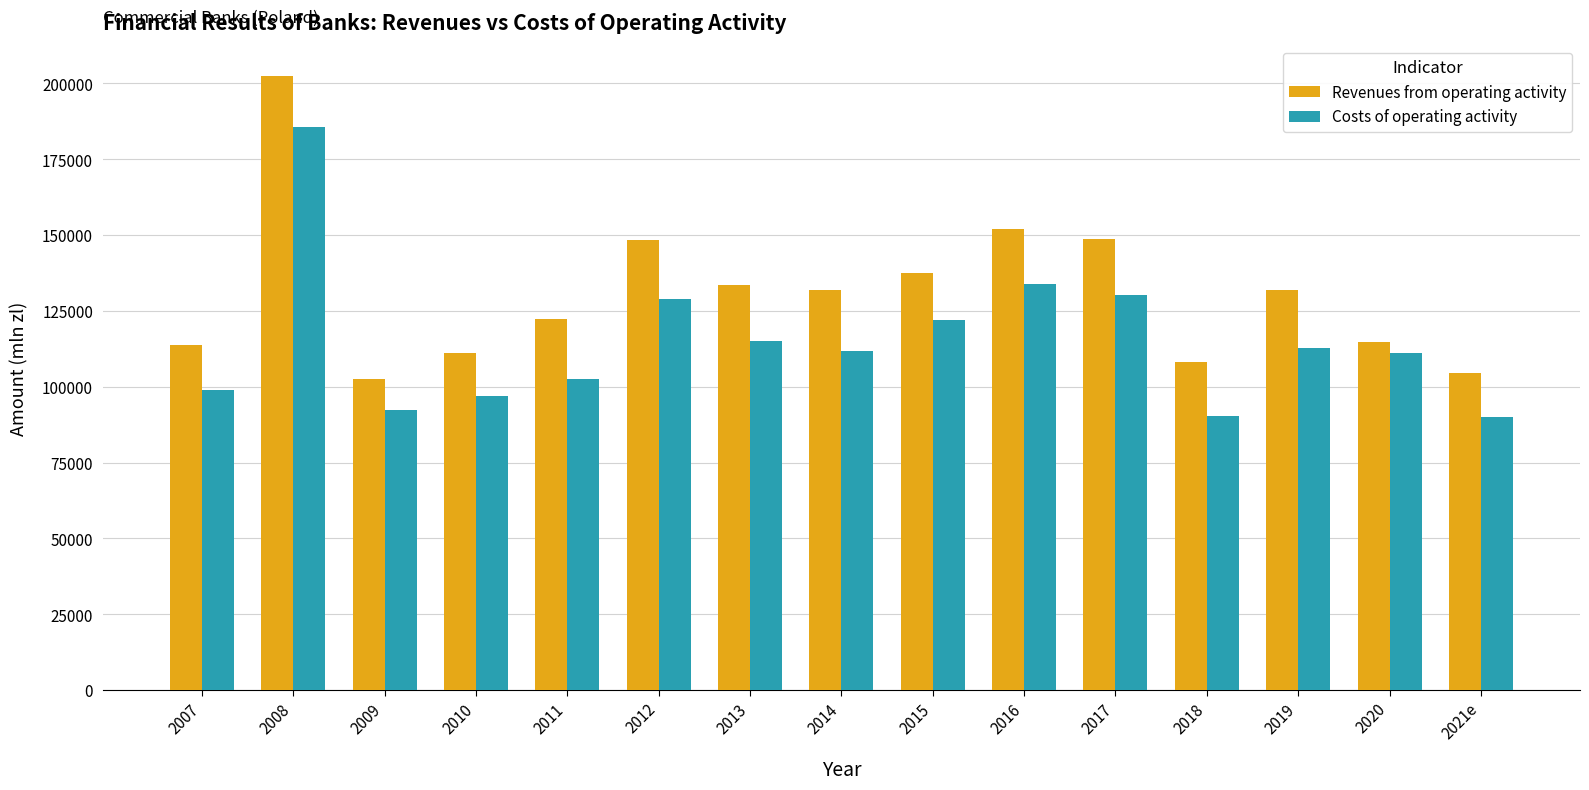

What is the maximum value for Revenues from operating activity?

202359.6